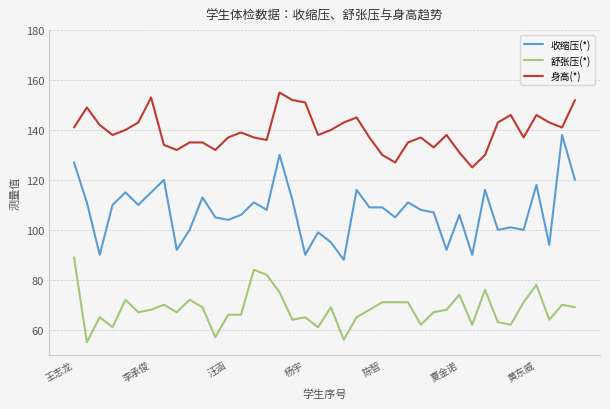

Reading right to left, list all the values displayed in this chart.

收缩压(*): 120	138	94	118	100	101	100	116	90	106	92	107	108	111	105	109	109	116	88	95	99	90	112	130	108	111	106	104	105	113	100	92	120	115	110	115	110	90	111	127
舒张压(*): 69	70	64	78	71	62	63	76	62	74	68	67	62	71	71	71	68	65	56	69	61	65	64	75	82	84	66	66	57	69	72	67	70	68	67	72	61	65	55	89
身高(*): 152	141	143	146	137	146	143	130	125	131	138	133	137	135	127	130	137	145	143	140	138	151	152	155	136	137	139	137	132	135	135	132	134	153	143	140	138	142	149	141